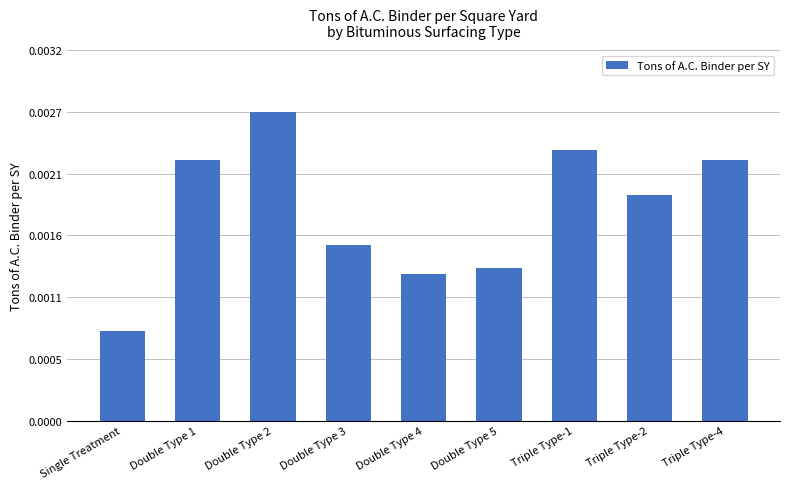

Are the bars horizontal?

No